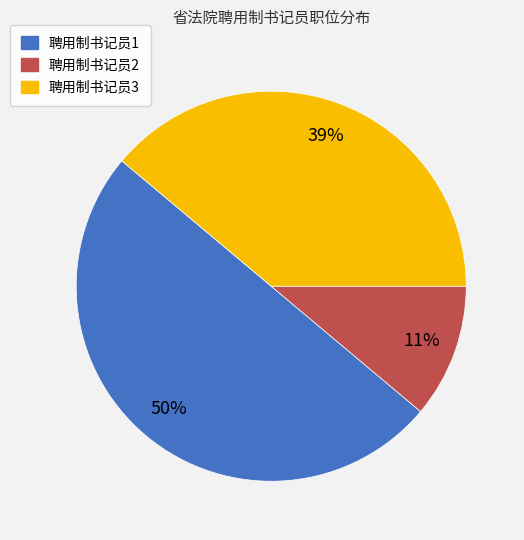

To the nearest percent, what is the combined percentage of 聘用制书记员2 and 聘用制书记员1?

61%